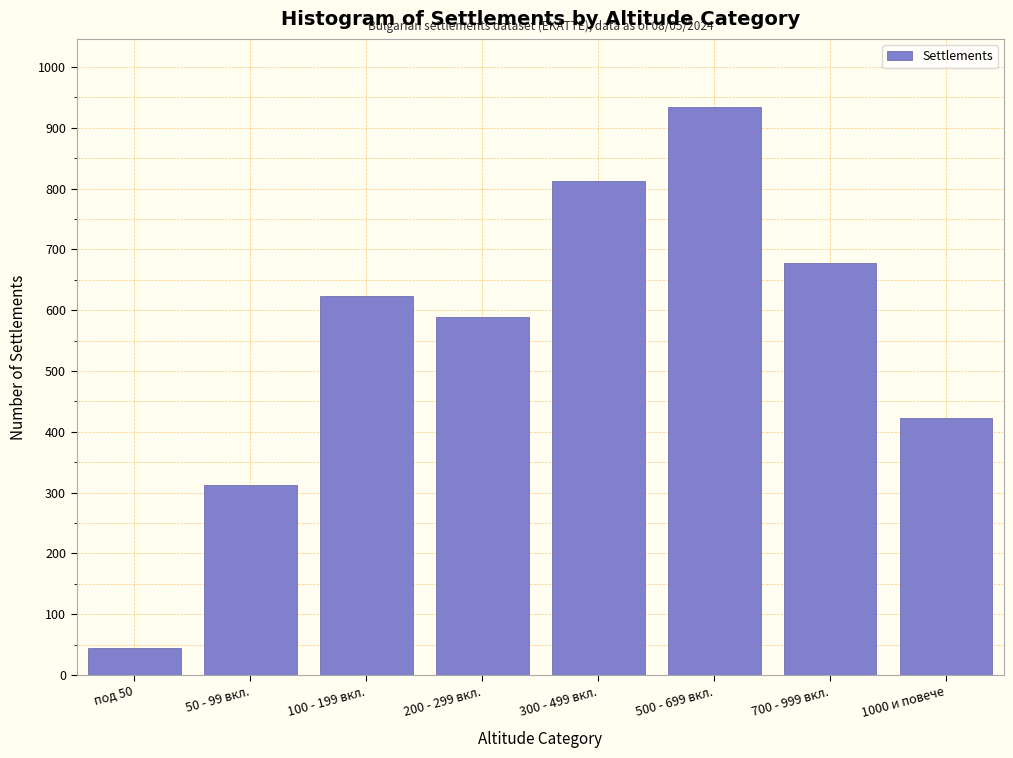

Reading right to left, extract all data points from this chart.

1000 и повече=423	700 - 999 вкл.=678	500 - 699 вкл.=934	300 - 499 вкл.=812	200 - 299 вкл.=589	100 - 199 вкл.=623	50 - 99 вкл.=312	под 50=45